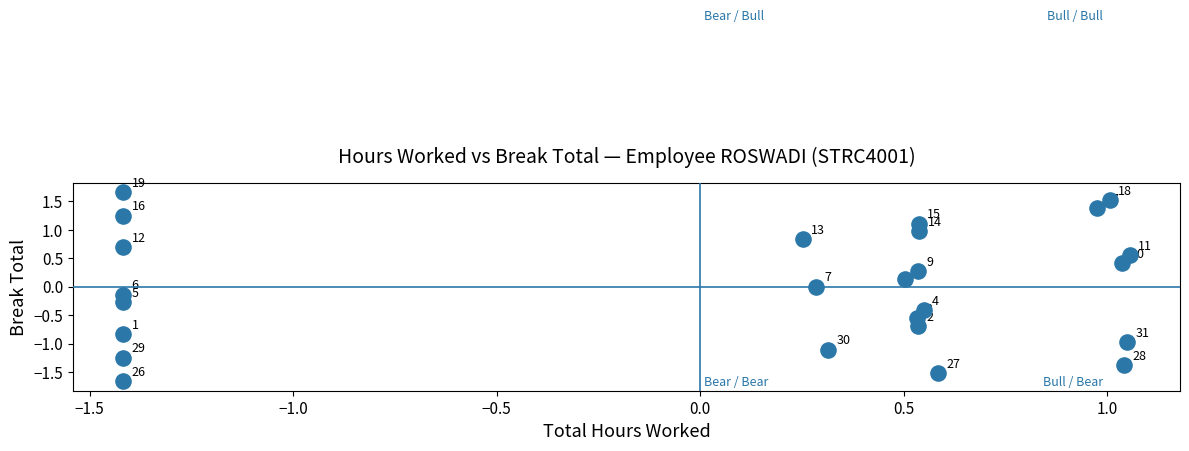

What is the range of Y values (max minus min)?

3.3